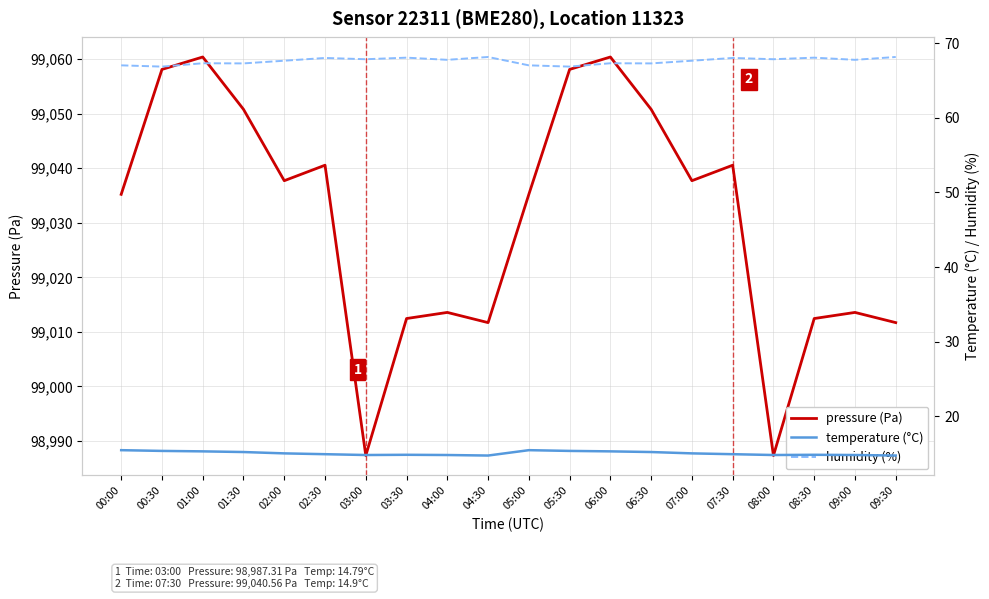

The value of pressure (Pa) at 01:30 is 28459.9. True or false?

False